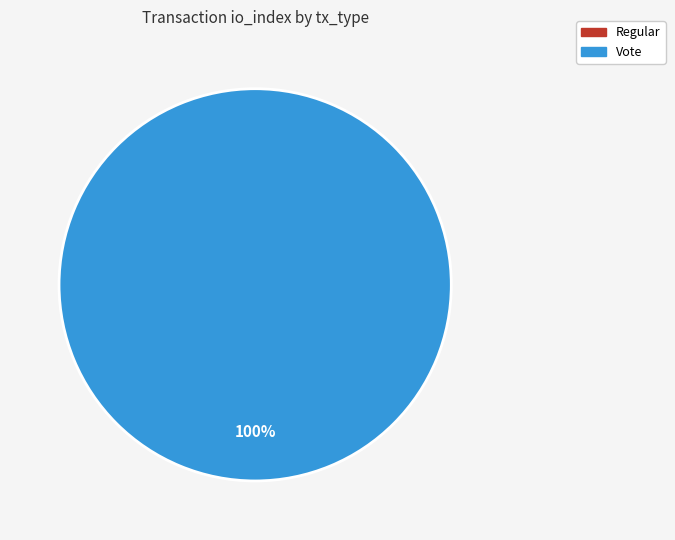

Which category has the smallest portion of the pie?

Regular